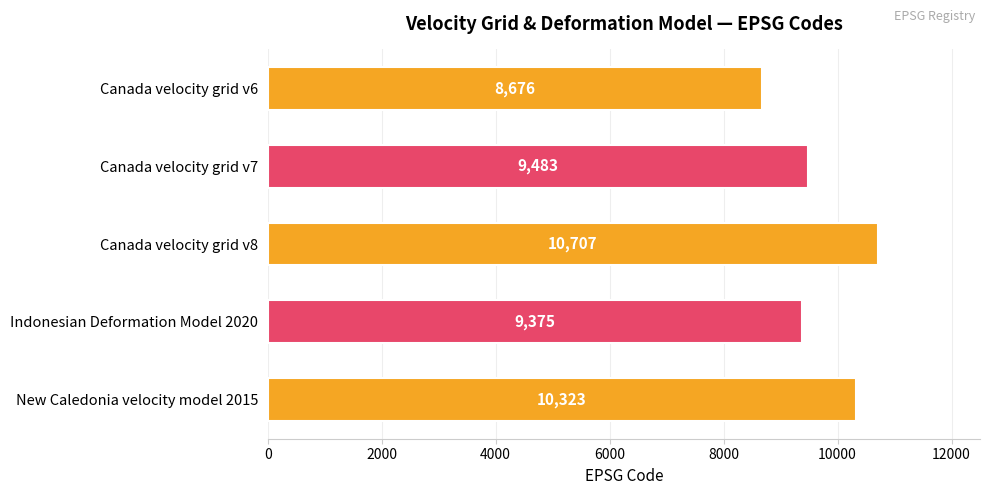

Rank the categories by value from lowest to highest.

Canada velocity grid v6, Indonesian Deformation Model 2020, Canada velocity grid v7, New Caledonia velocity model 2015, Canada velocity grid v8